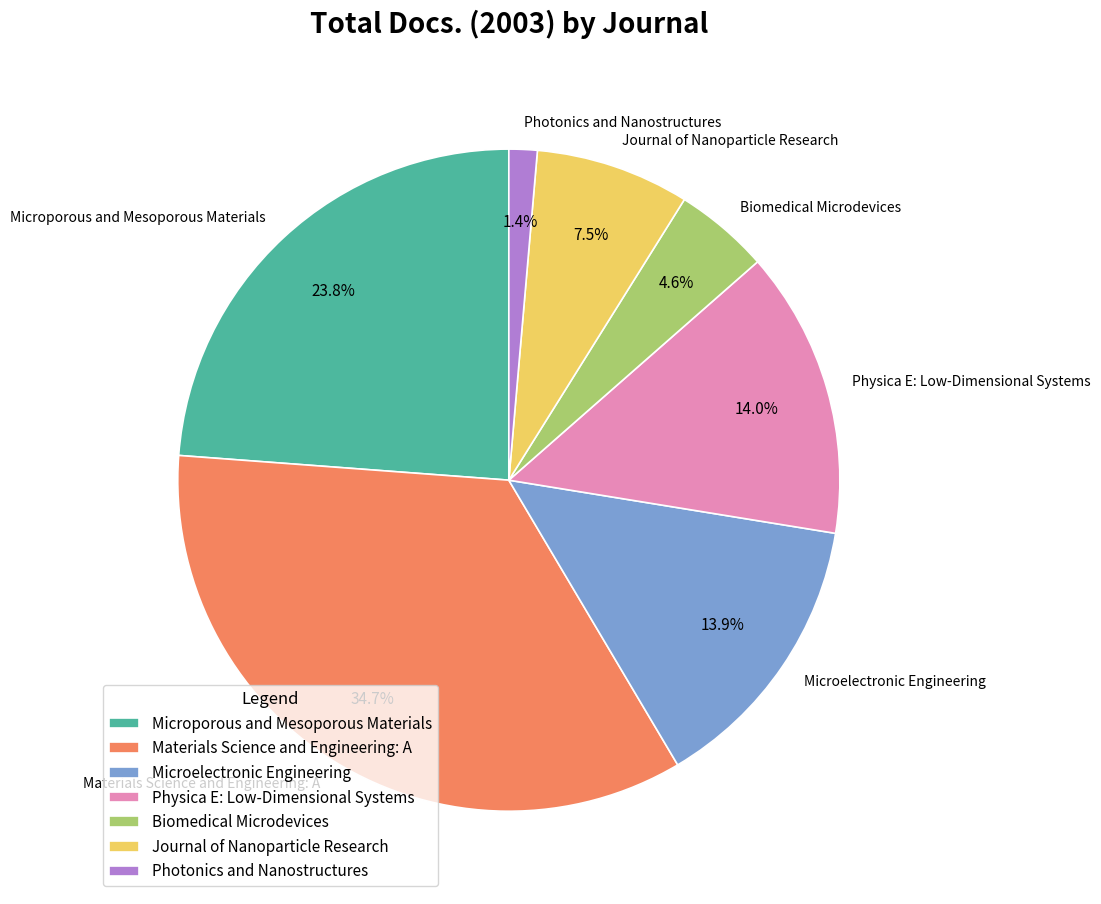

Is the sum of Microelectronic Engineering and Materials Science and Engineering: A greater than half?

No